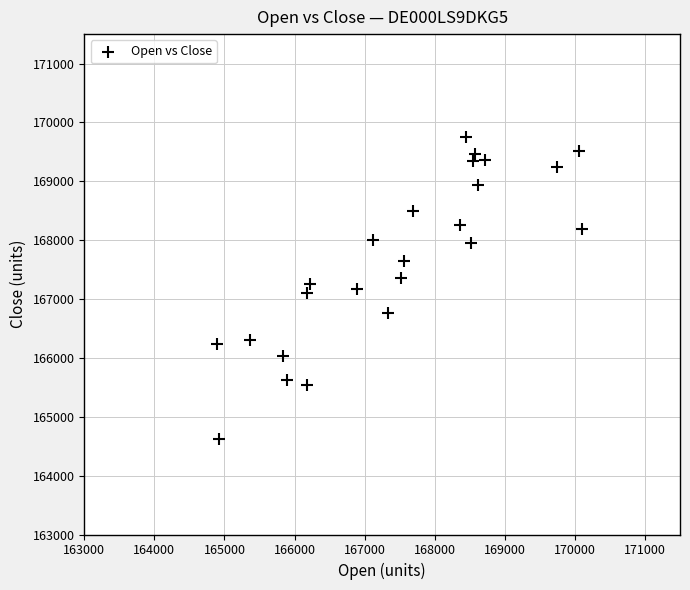

What is the range of Y values (max minus min)?

5129